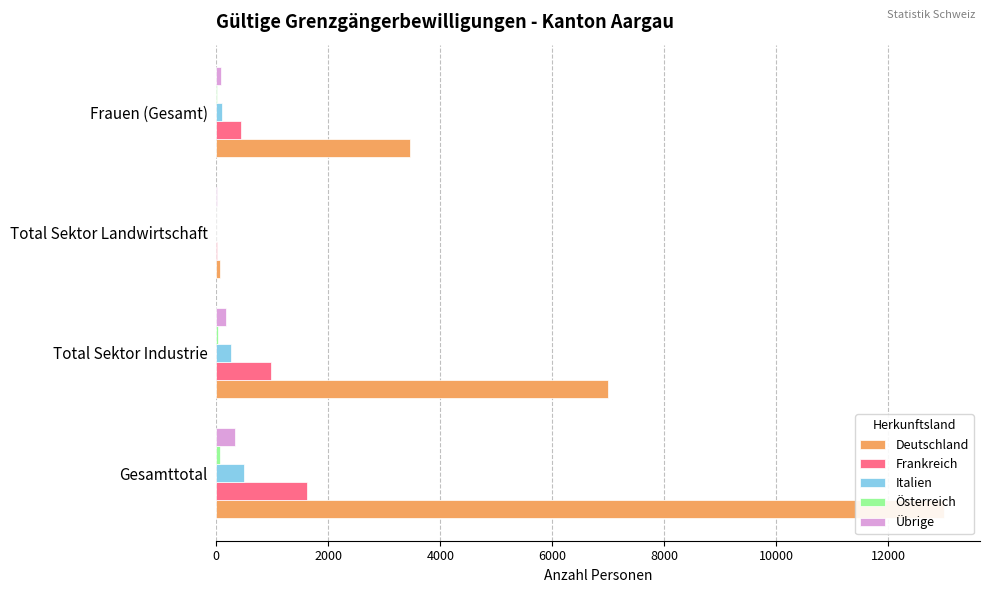

Between Total Sektor Industrie and Total Sektor Landwirtschaft, which series saw the biggest shift?

Deutschland